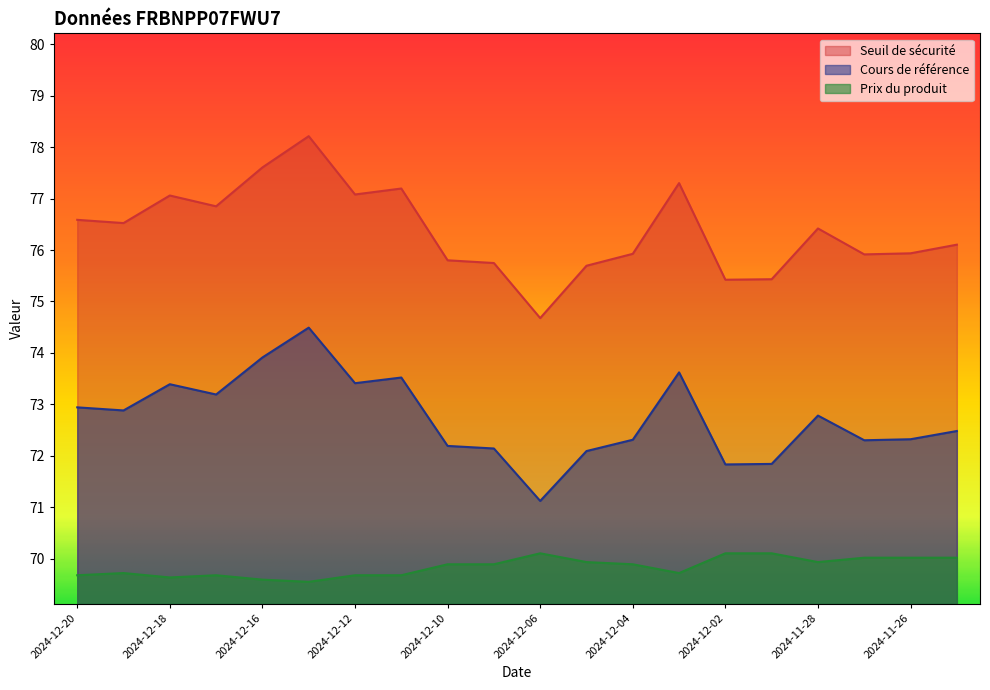

At which category is the sum across all series the highest?

2024-12-13